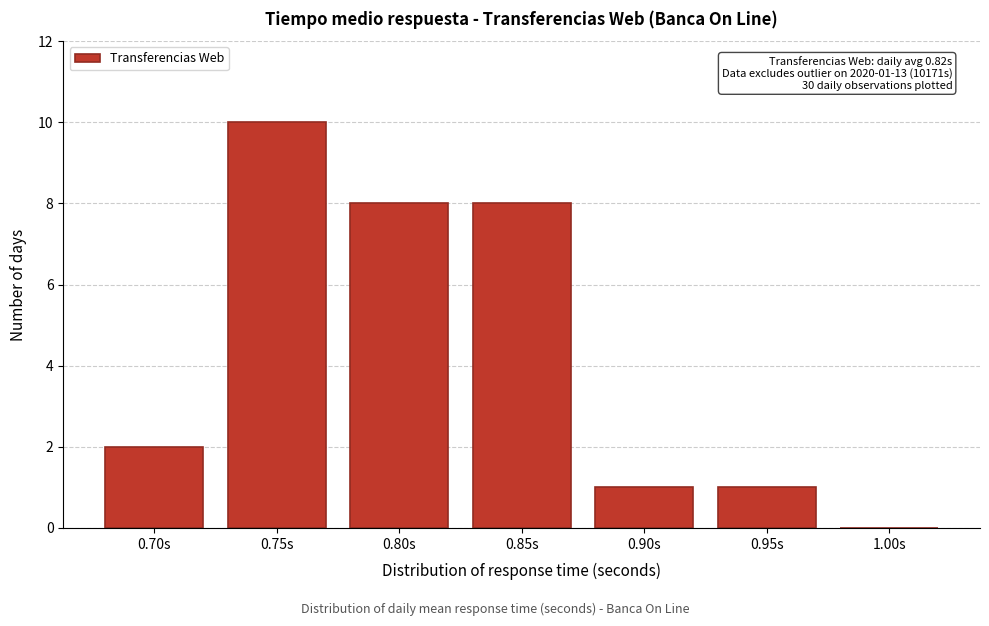

Reading right to left, what are all the values shown in this chart?

1.00s=0	0.95s=1	0.90s=1	0.85s=8	0.80s=8	0.75s=10	0.70s=2